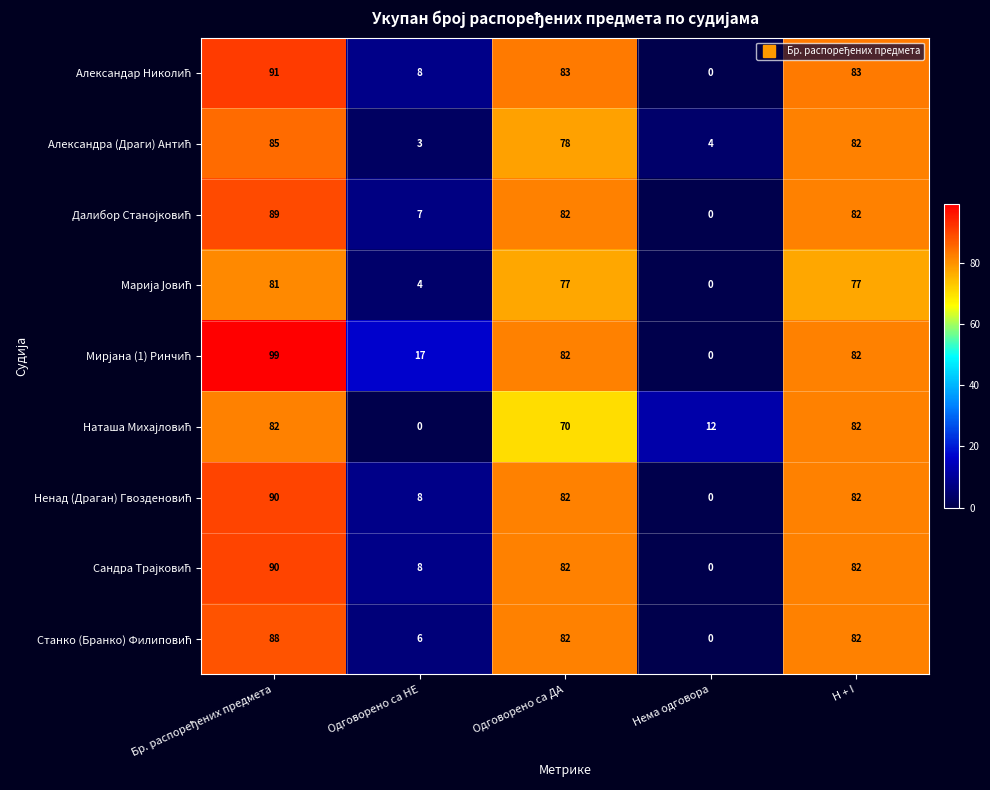

At how many categories does at least one series exceed 25?

3